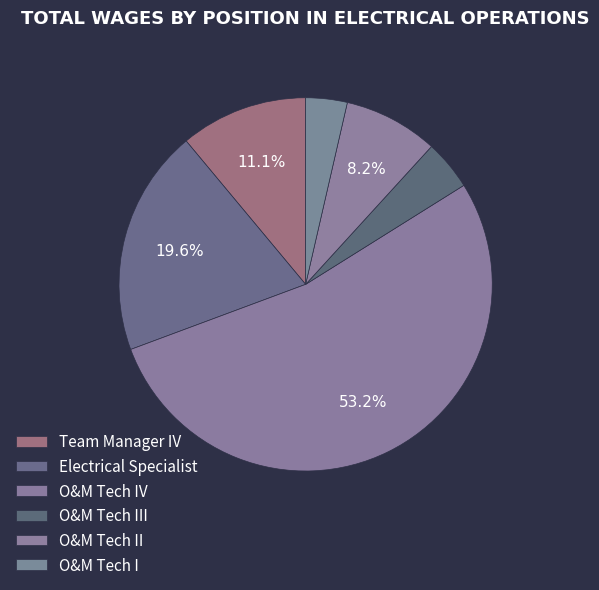

How many slices are in this pie chart?

6